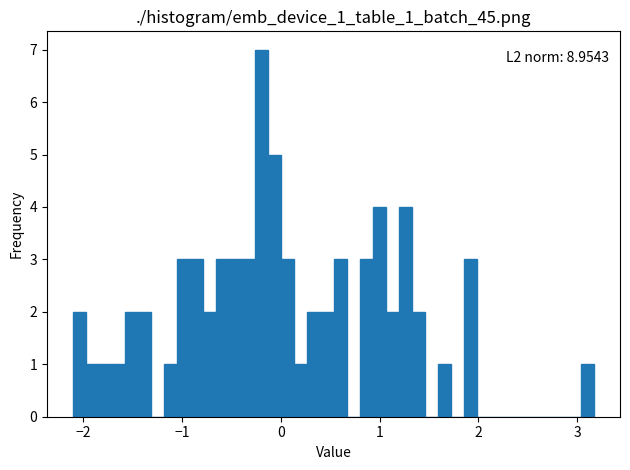

Around what value on the x-axis is the tallest bar? Give the approximate position of its centre, as read against the axis.

-0.2